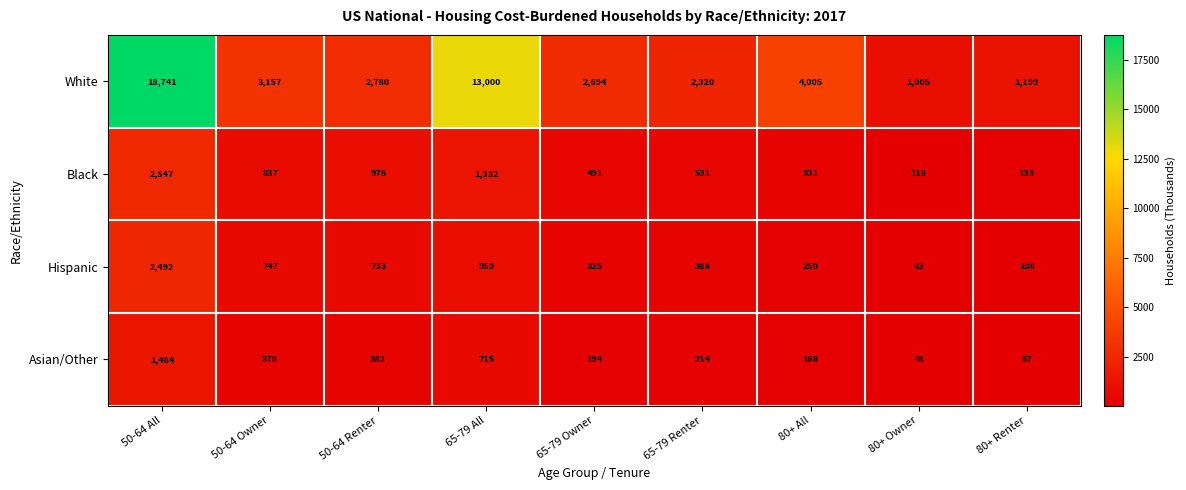

Which series changed the most between 50-64 Owner and 50-64 Renter?

White